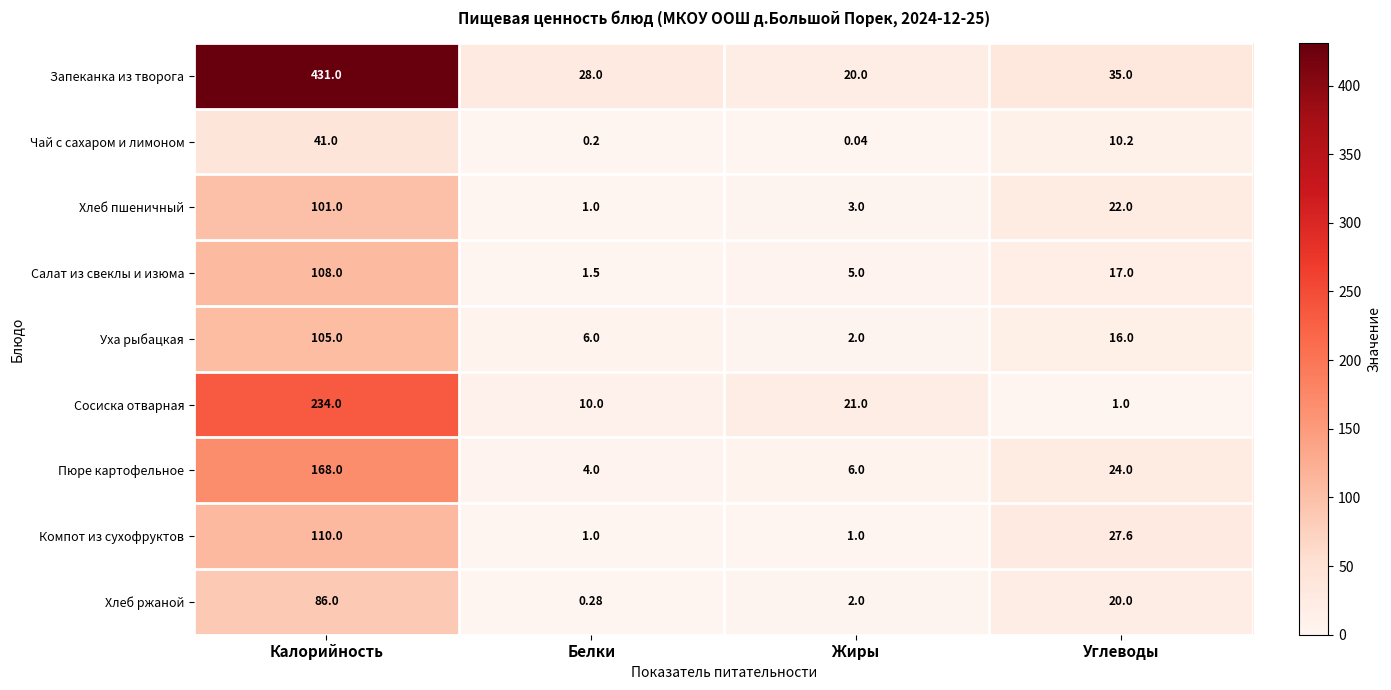

What is the difference between the highest and lowest values at Калорийность?

390.0